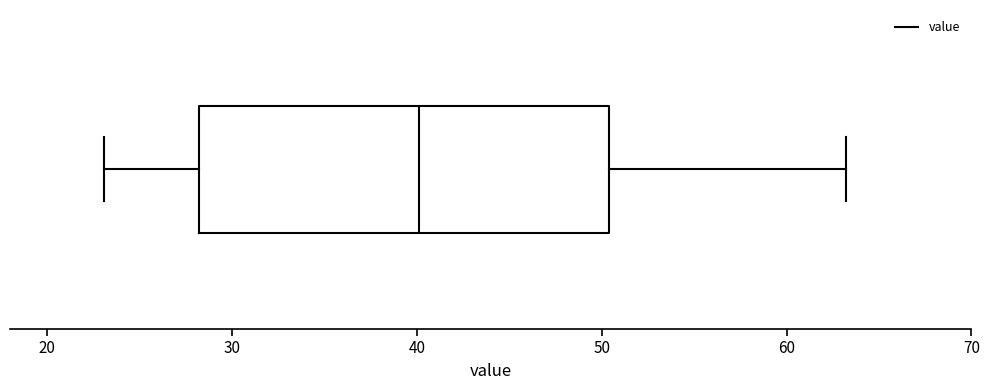

Transcribe this box plot: give where the median line is, the range the box spans, and where the two whiskers end, as read against the x-axis. The values are not printed on the chart, so give them approximately, as read against the axis.

median 40, box 28 to 50, whiskers 23 to 63